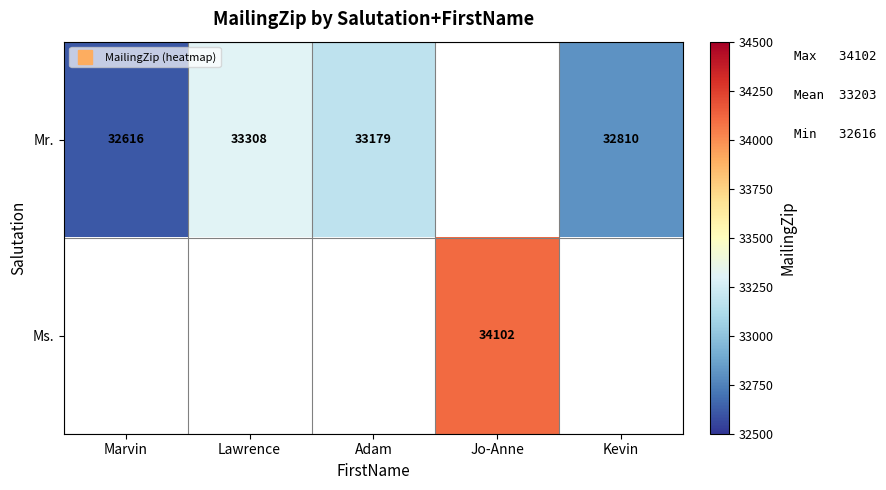

The value of Ms. at Jo-Anne is 34102.0. True or false?

True